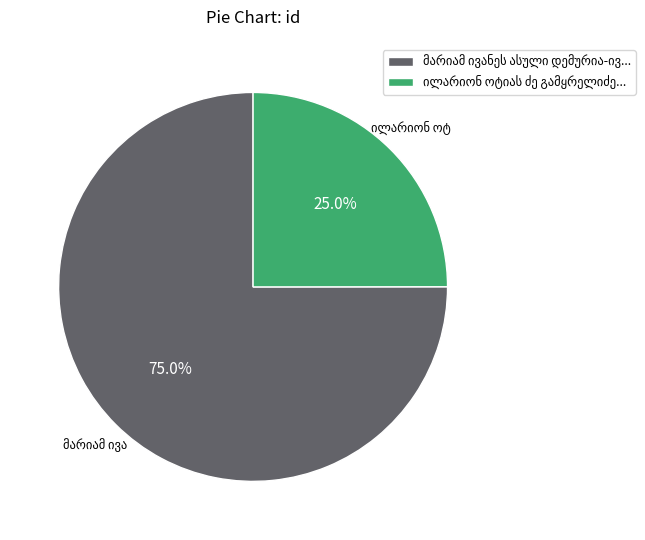

How many segments does this pie chart have?

2